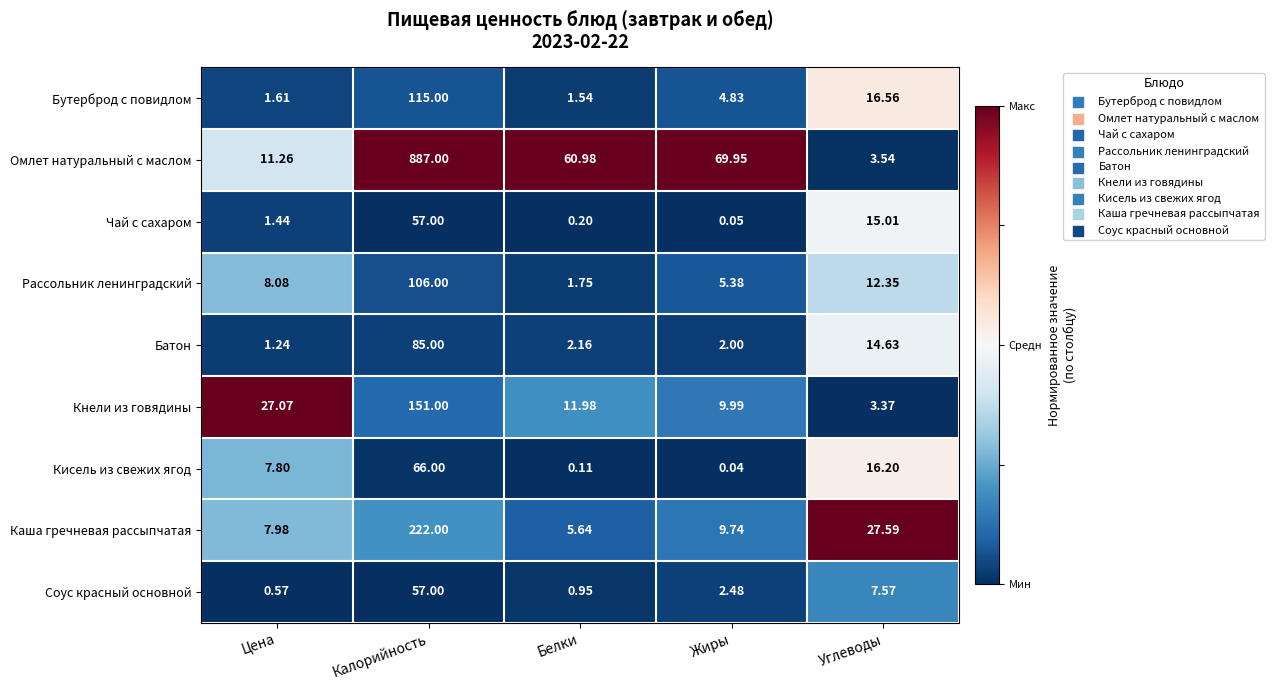

Rank the series at Углеводы from lowest to highest value.

Кнели из говядины, Омлет натуральный с маслом, Соус красный основной, Рассольник ленинградский, Батон, Чай с сахаром, Кисель из свежих ягод, Бутерброд с повидлом, Каша гречневая рассыпчатая